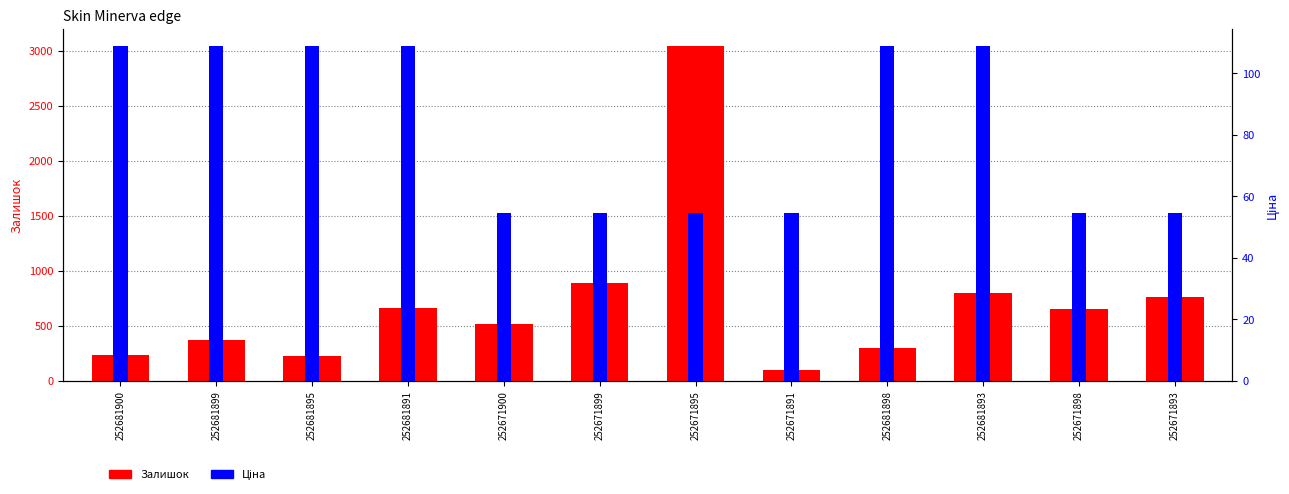

Which series has the largest total across all categories?

Залишок